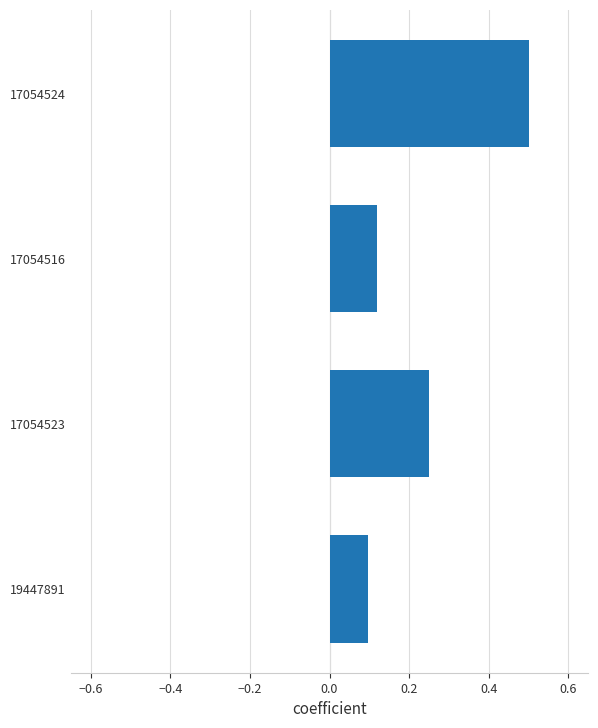

Rank the categories by value from lowest to highest.

19447891, 17054516, 17054523, 17054524